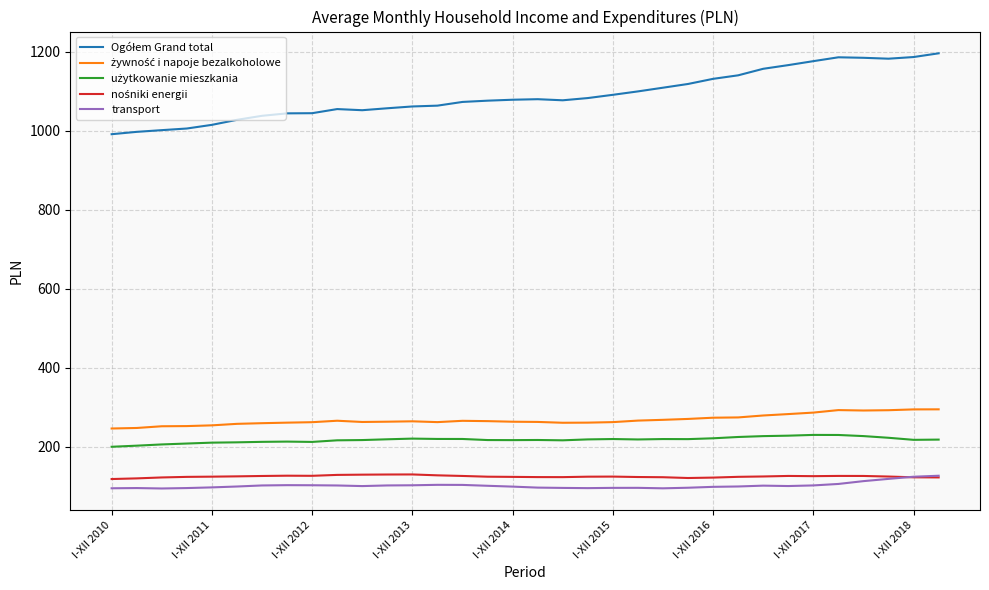

What is the greatest value displayed?

1196.3